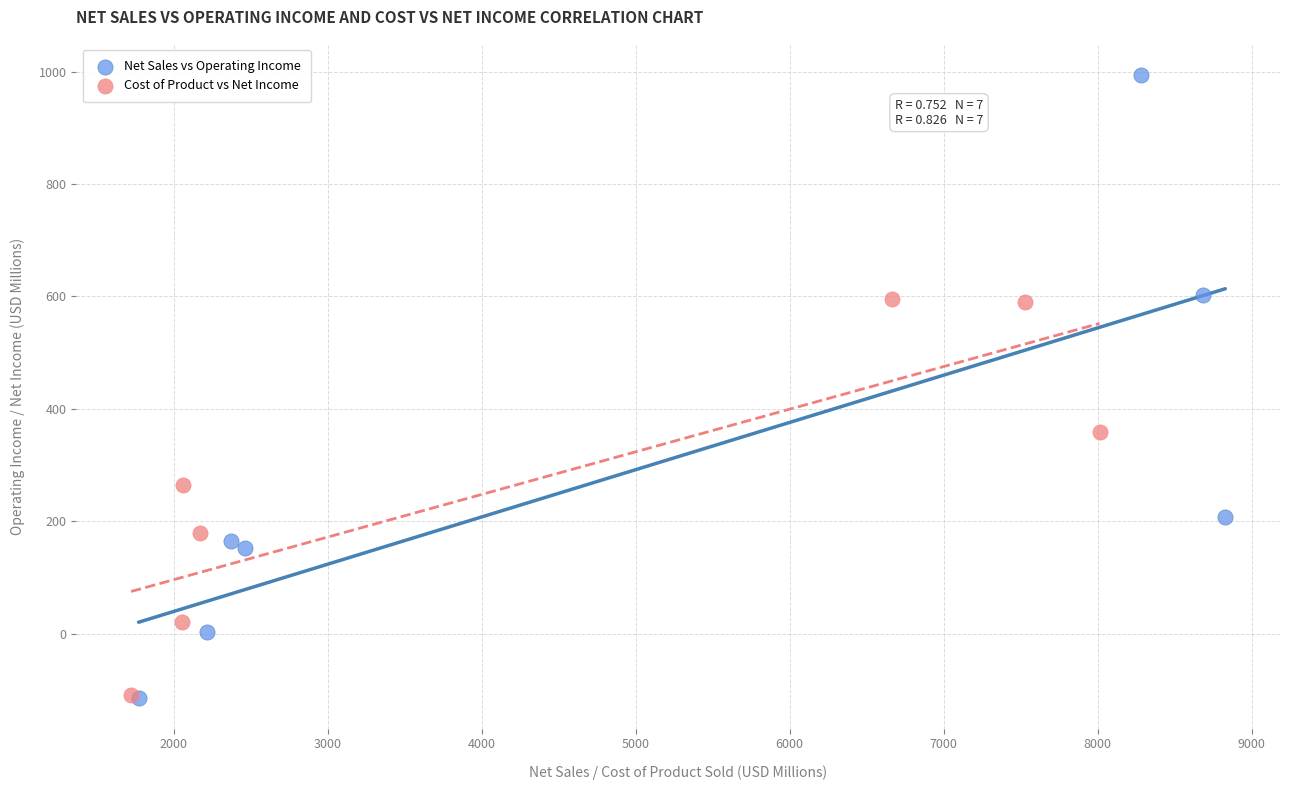

Which series has the largest Y range (max minus min)?

Net Sales vs Operating Income